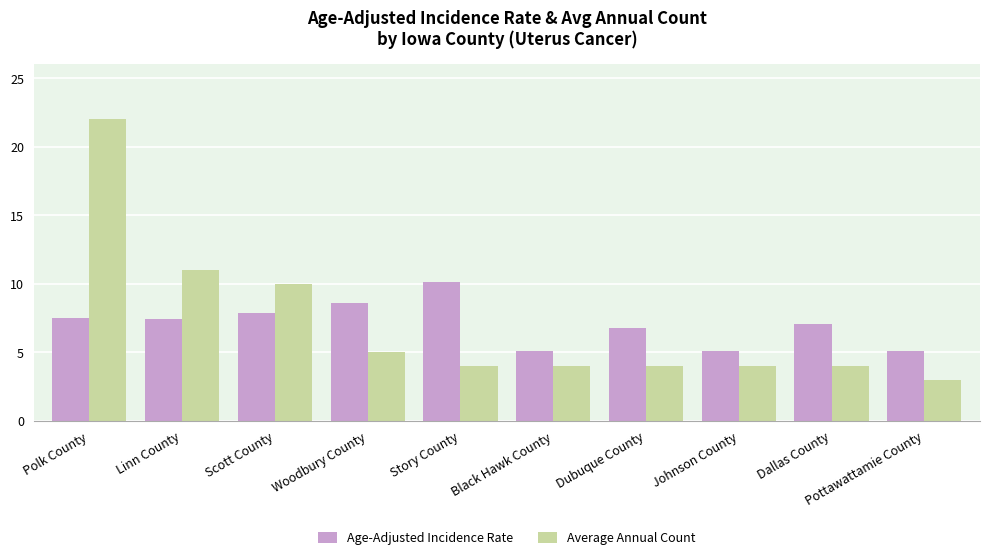

What is the spread (max minus min) of values at Linn County?

3.6